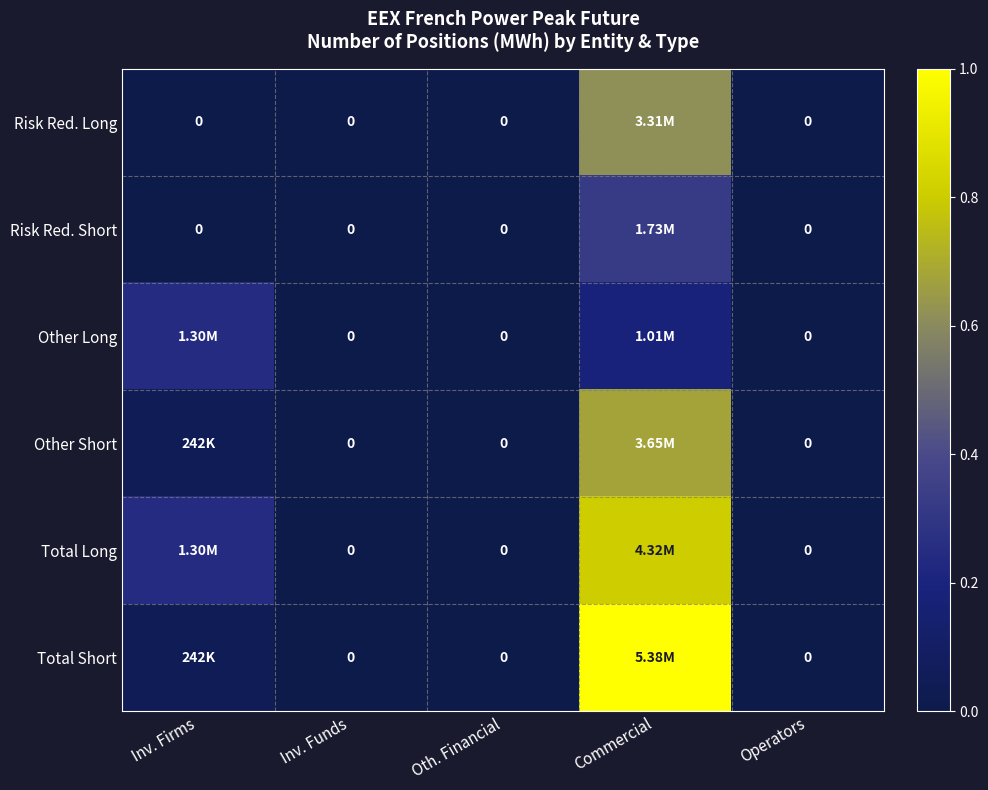

At how many categories does at least one series exceed 0?

2